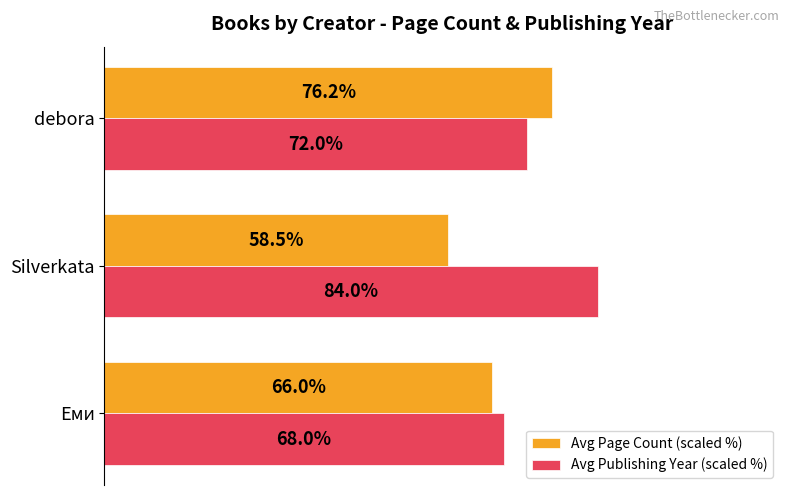

Is the value of Avg Publishing Year (scaled %) at Silverkata greater than the value of Avg Page Count (scaled %) at Silverkata?

Yes